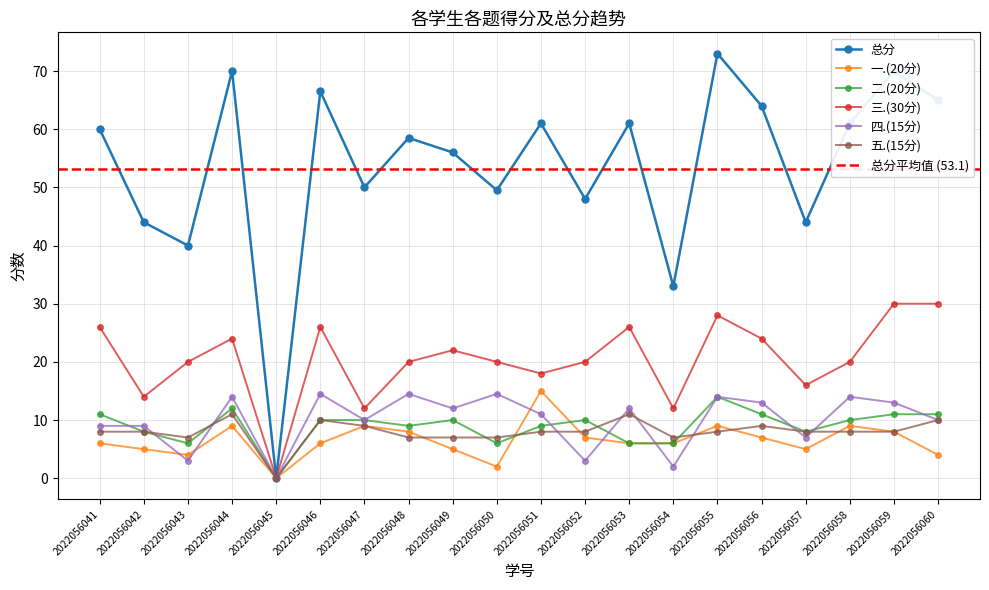

True or false: 二.(20分) has a value of 7.0 at 2022056059.

False